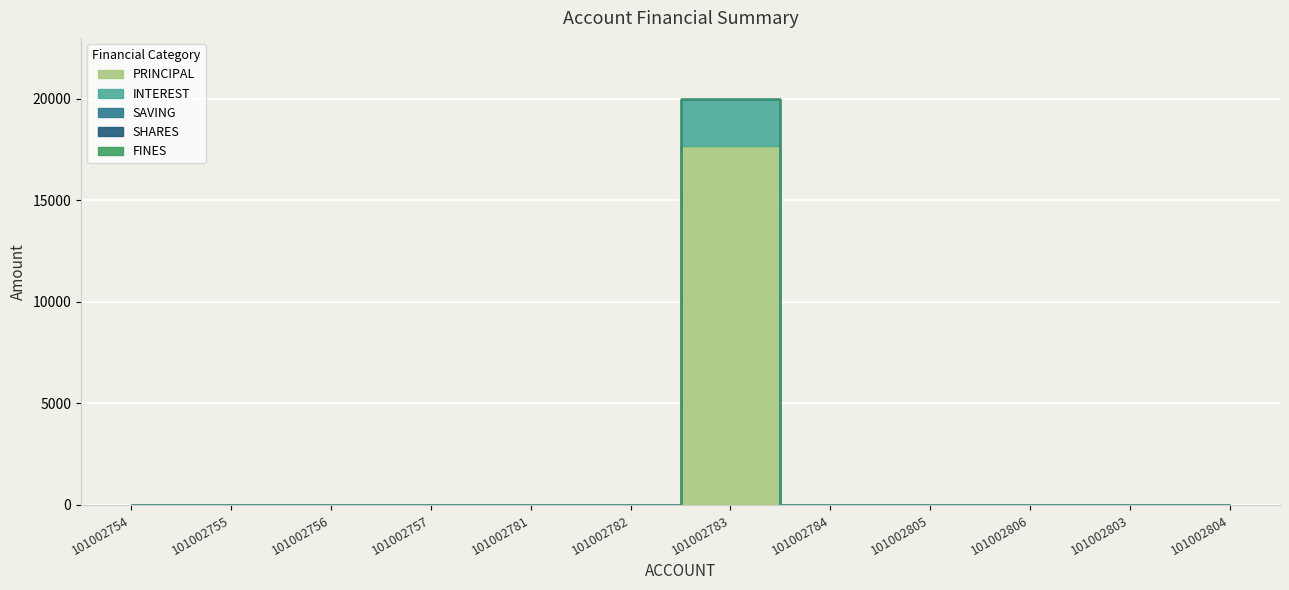

True or false: SAVING and SHARES cross at least once.

False